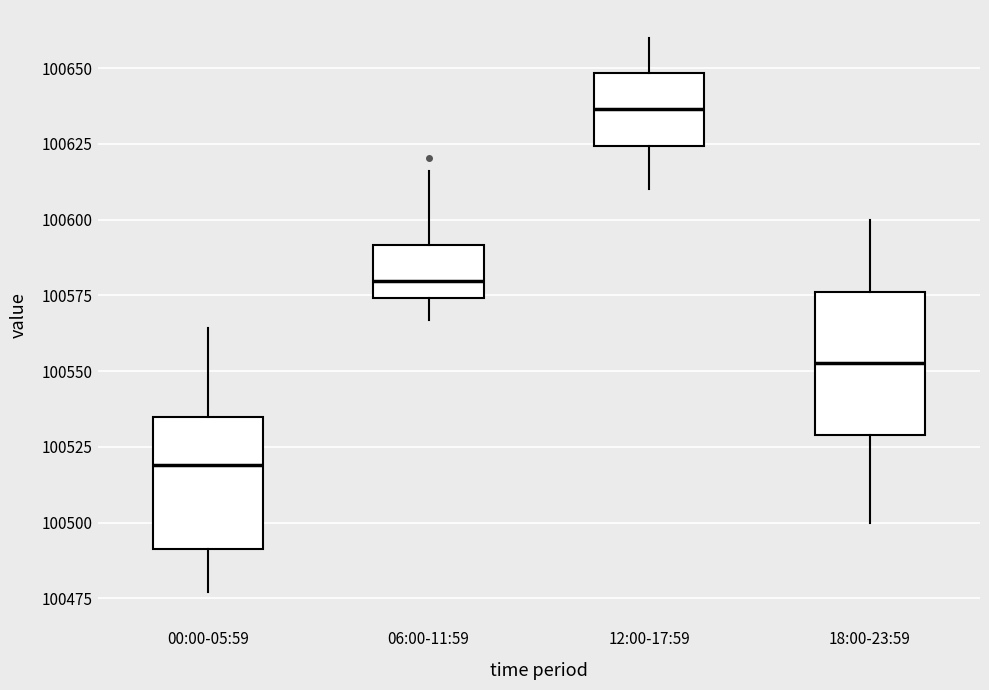

Reading left to right, transcribe this box plot: for each box, give where its median line is, the range the box spans, and where its two whiskers end, as read against the y-axis. The values are not printed on the chart, so give them approximately, as read against the axis.

00:00-05:59: median 100520, box 100490 to 100535, whiskers 100475 to 100565
06:00-11:59: median 100580, box 100575 to 100590, whiskers 100565 to 100615
12:00-17:59: median 100635, box 100625 to 100650, whiskers 100610 to 100660
18:00-23:59: median 100555, box 100530 to 100575, whiskers 100500 to 100600